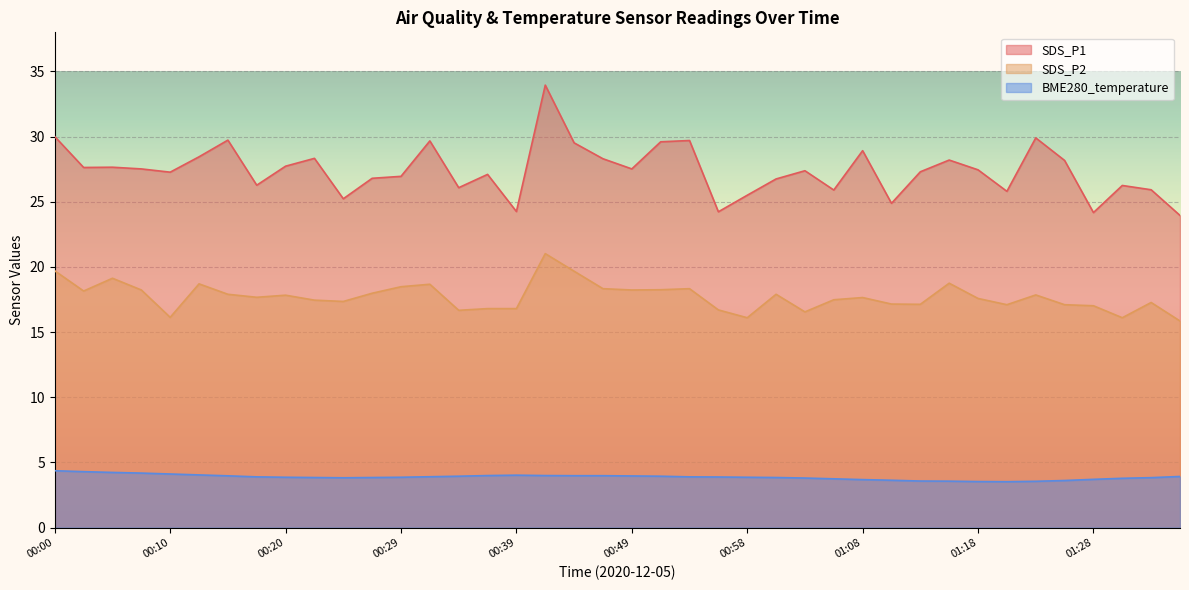

List the labels in order of SDS_P1 value, smallest first.

01:35, 01:28, 00:56, 00:39, 01:11, 00:24, 00:58, 01:20, 01:06, 01:32, 00:34, 01:30, 00:17, 01:01, 00:27, 00:29, 00:37, 00:10, 01:13, 01:03, 01:18, 00:08, 00:49, 00:03, 00:05, 00:20, 01:25, 01:15, 00:46, 00:22, 00:12, 01:08, 00:44, 00:51, 00:32, 00:54, 00:15, 01:23, 00:00, 00:41